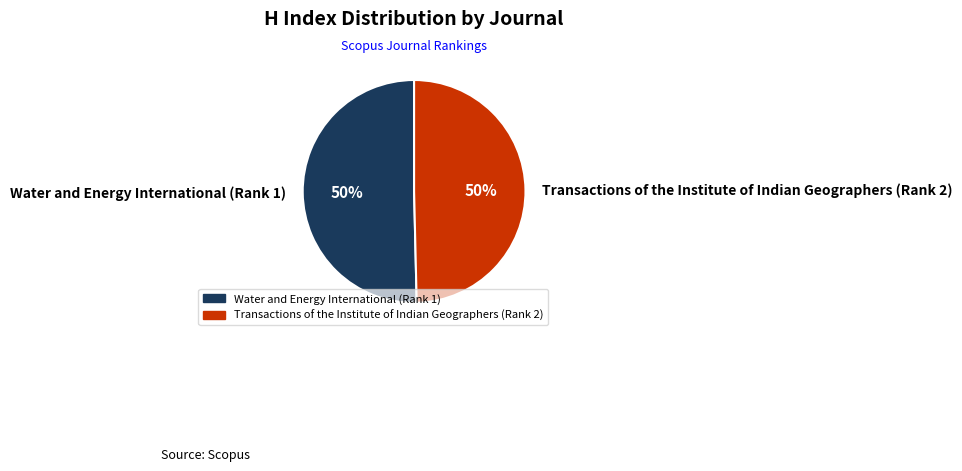

How many slices are in this pie chart?

2